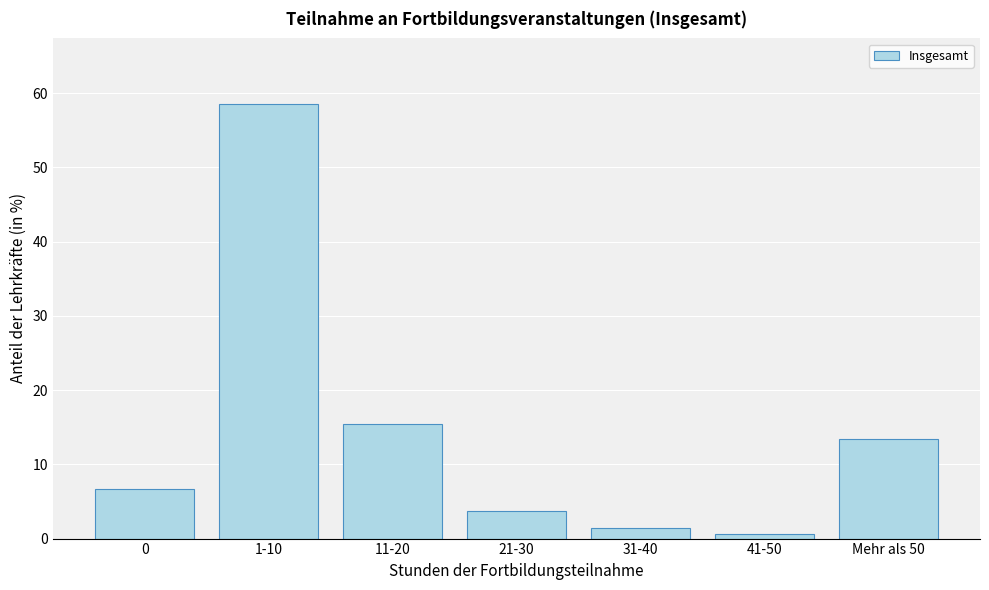

Reading right to left, list all the values displayed in this chart.

13.4	0.6	1.4	3.7	15.5	58.6	6.7